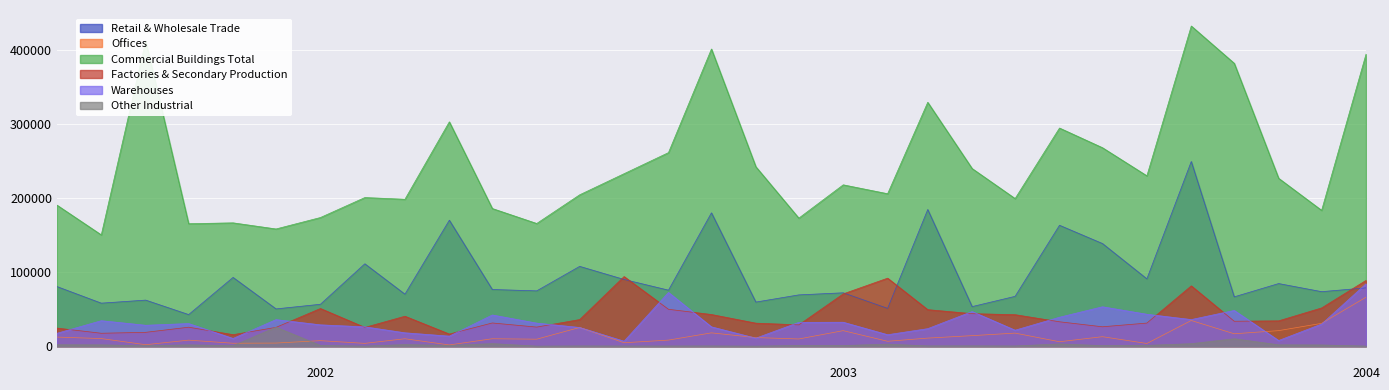

Rank the series at 2002-09-01 from highest to lowest value.

Commercial Buildings Total, Retail & Wholesale Trade, Warehouses, Factories & Secondary Production, Offices, Other Industrial